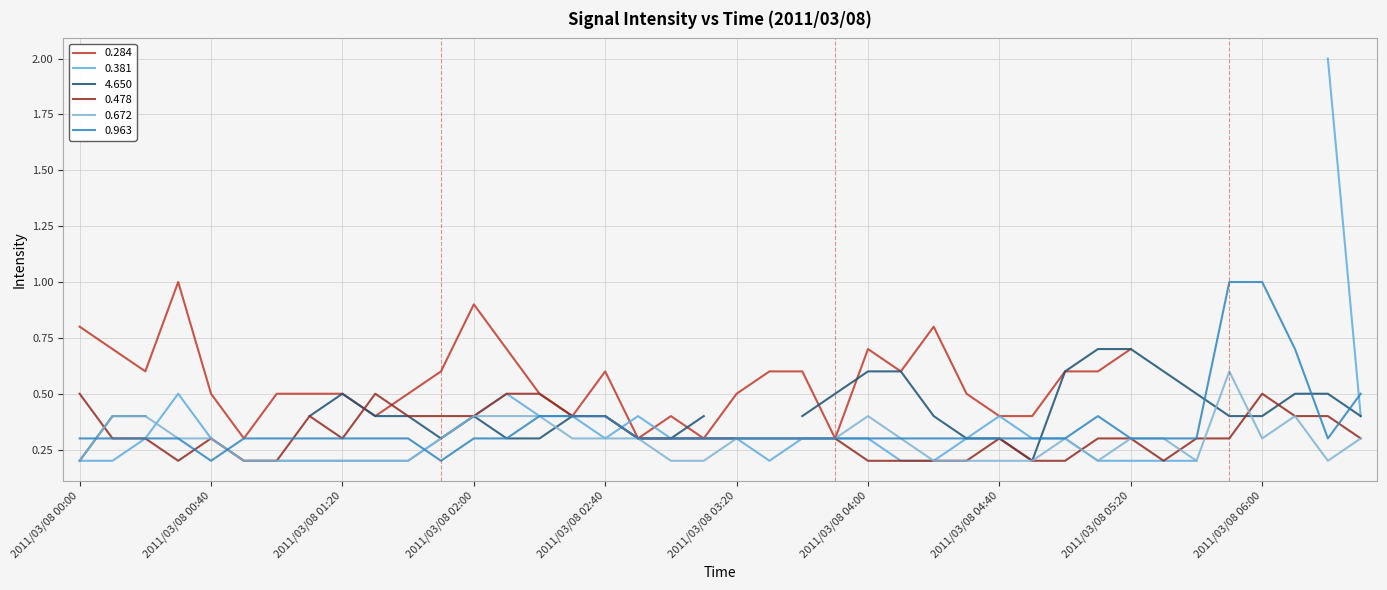

Is the value of 0.963 at 2011/03/08 05:30 greater than the value of 0.672 at 2011/03/08 05:00?

No